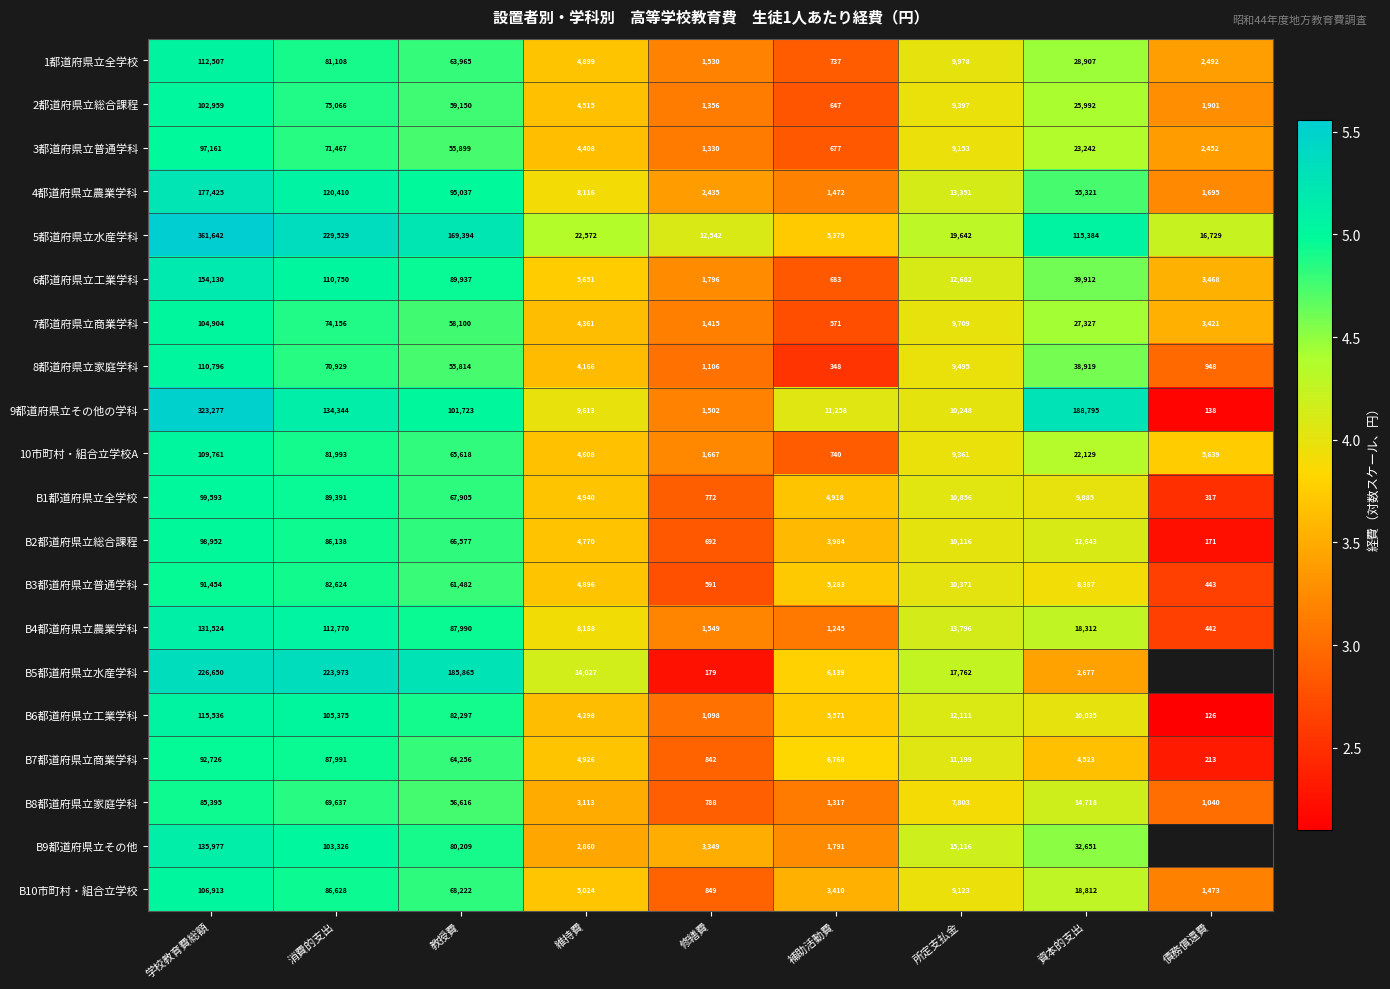

Which category has the lowest value across all series?

債務償還費